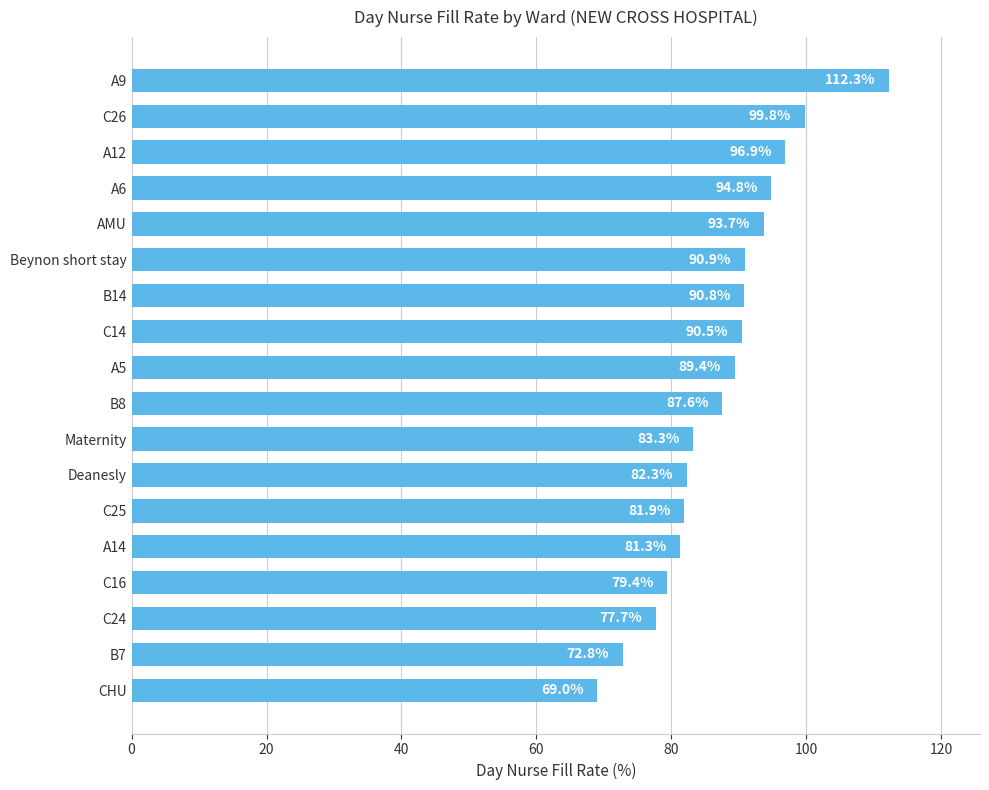

List the labels in order of value, smallest first.

CHU, B7, C24, C16, A14, C25, Deanesly, Maternity, B8, A5, C14, B14, Beynon short stay, AMU, A6, A12, C26, A9